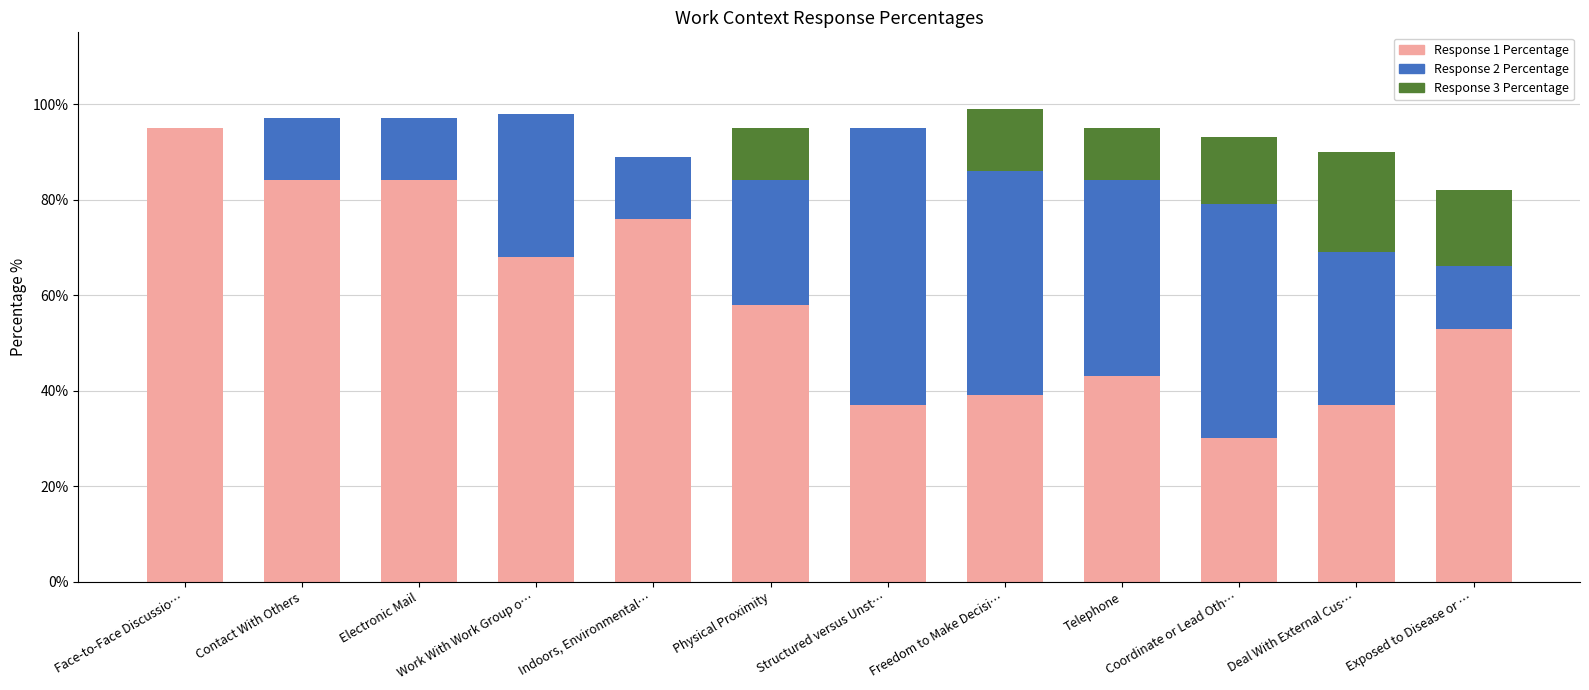

What is the total value across all series at Freedom to Make Decisi…?

99